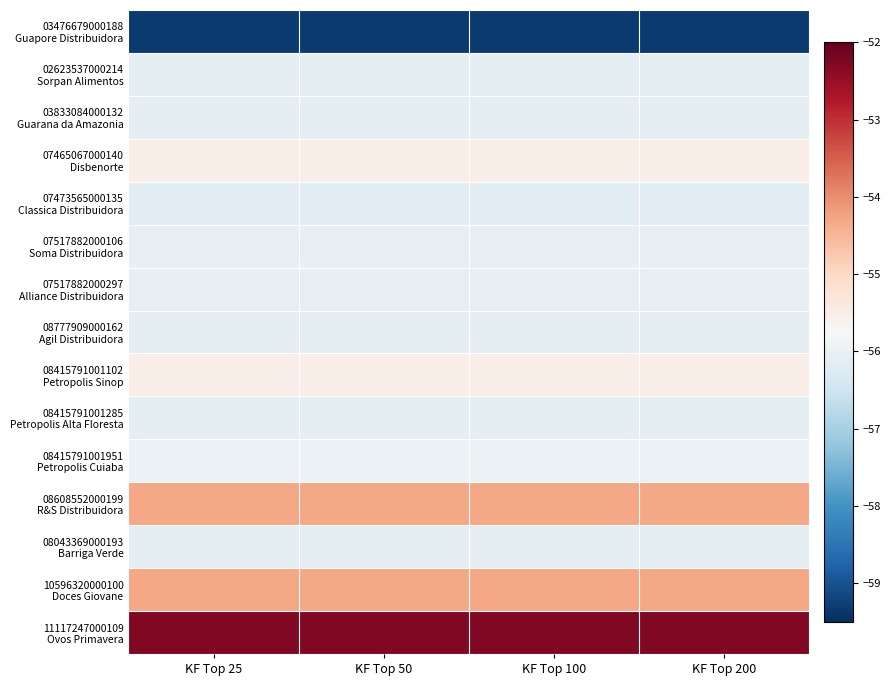

At which category is the sum across all series the highest?

KF Top 25